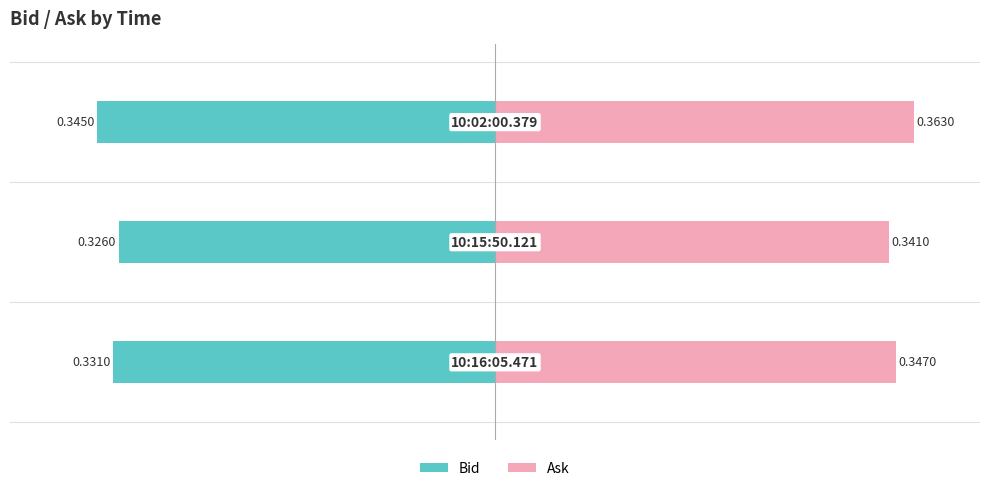

Which series has the largest total across all categories?

Ask